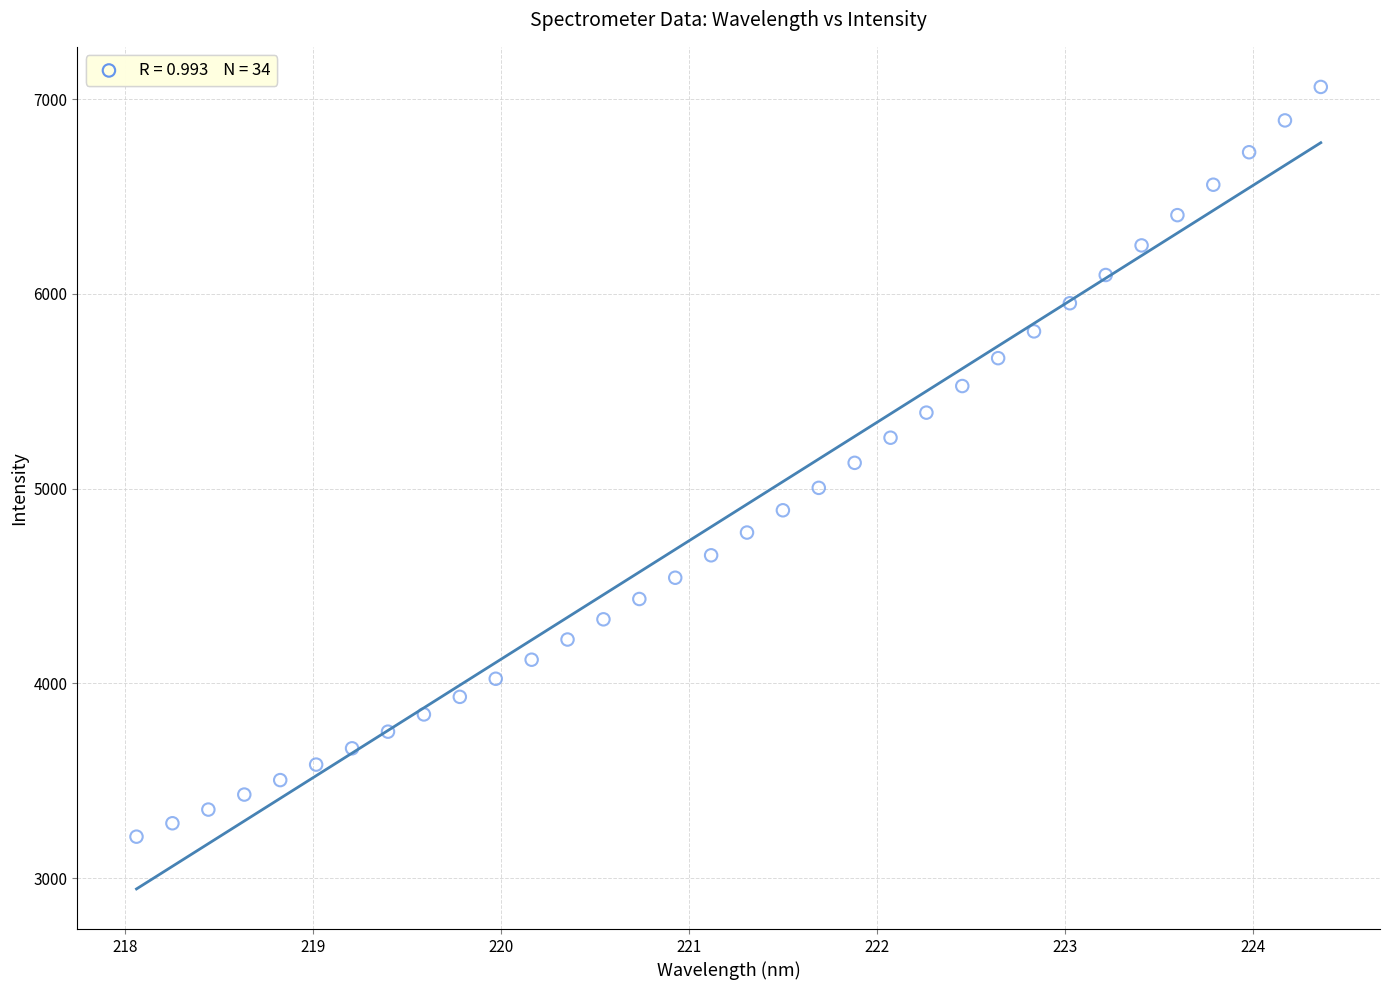

What is the range of Y values (max minus min)?

3849.3